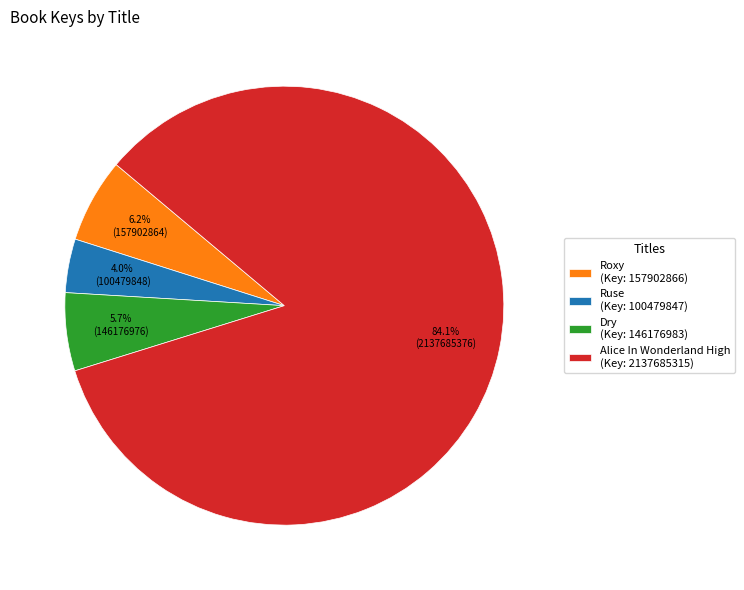

How many slices are in this pie chart?

4